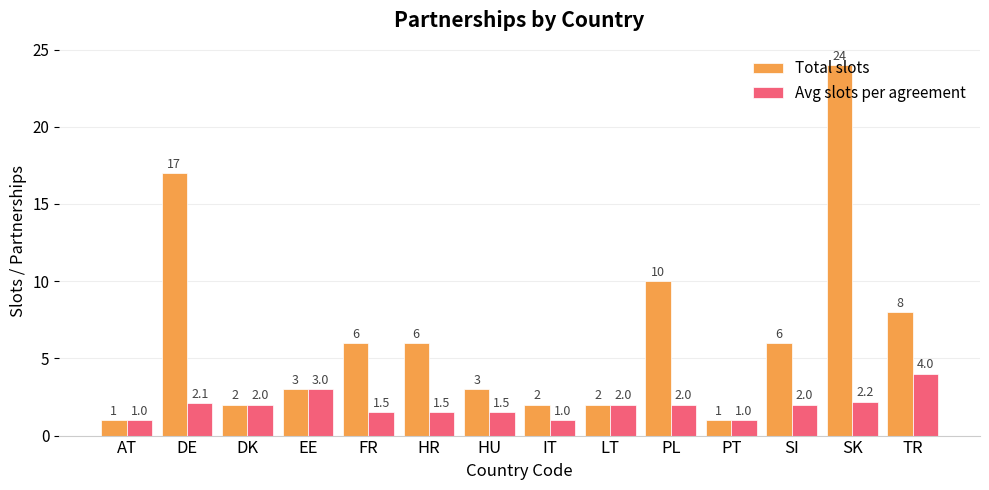

What is the difference between the Total slots values at PT and IT?

1.0